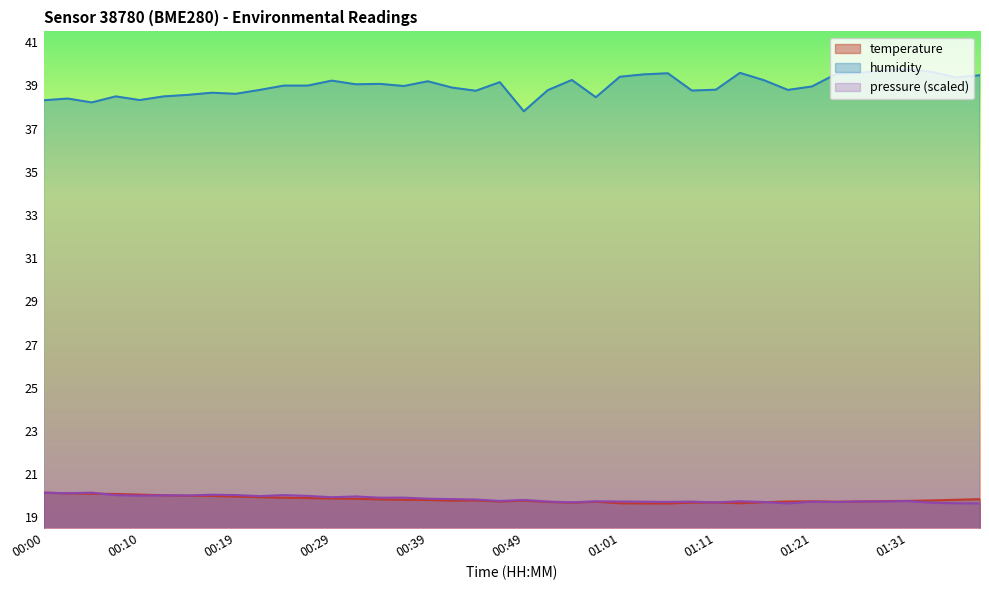

What is the sum of all humidity values?

1559.0